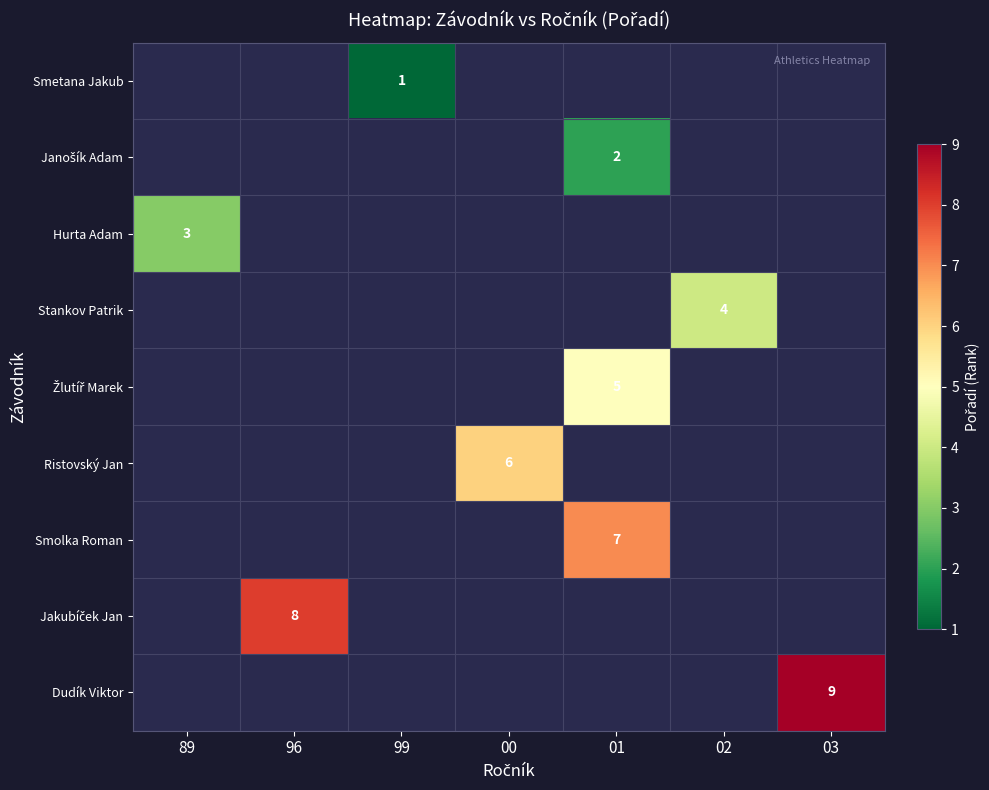

How many positive values does the Žlutíř Marek series have?

1